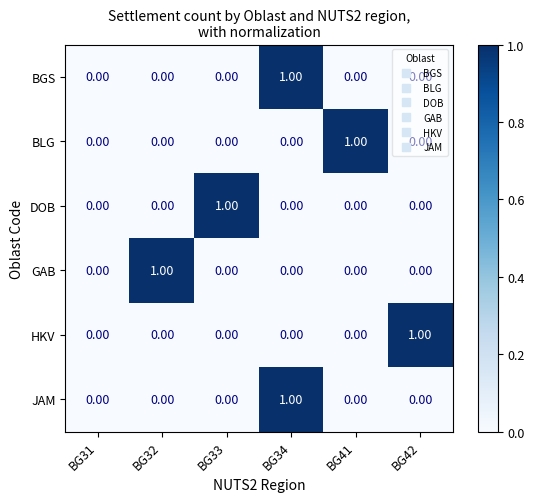

At which category is the sum across all series the highest?

BG34